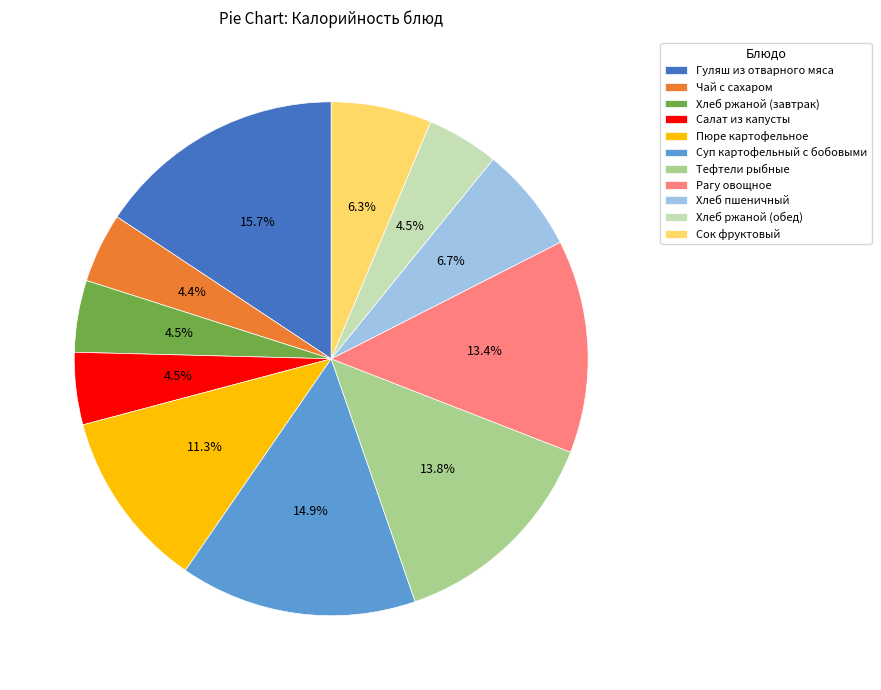

Is there any slice that represents more than half of the pie?

No